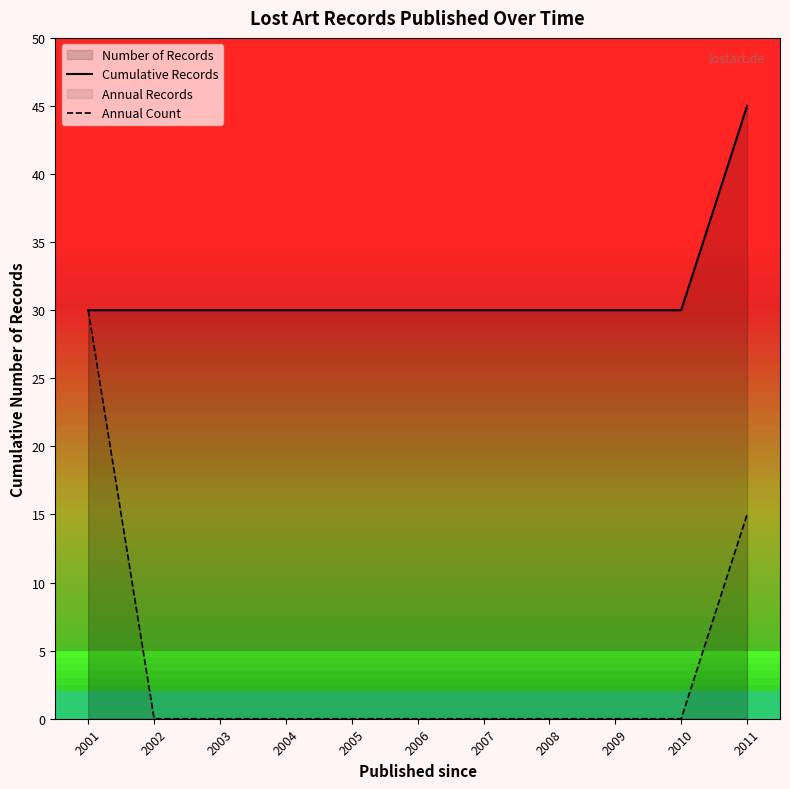

List the series in order of their overall mean, highest first.

Cumulative Records, Annual Count